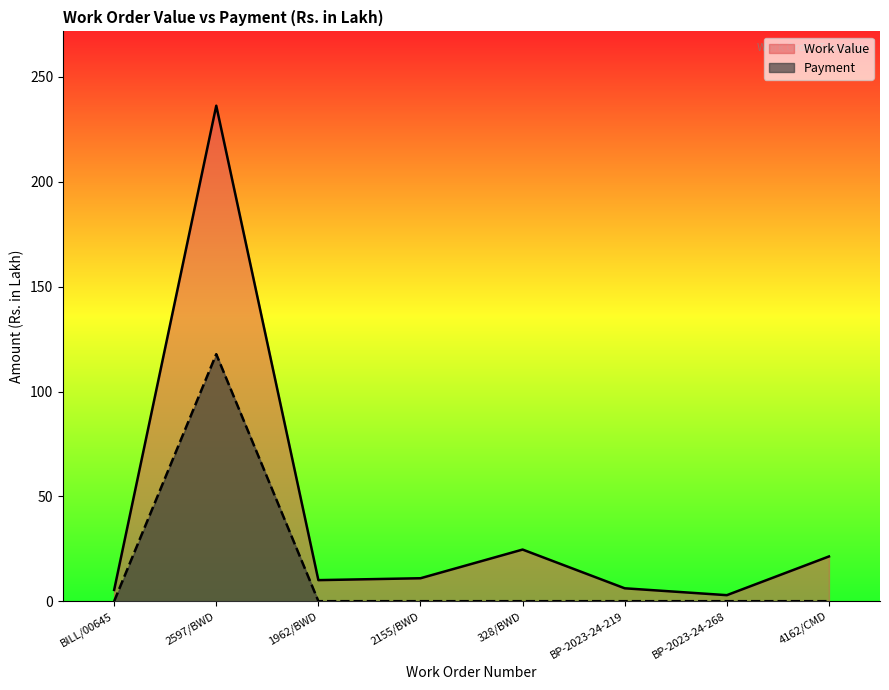

What is the difference between the maximum and second lowest values in the Work Value series?

230.9